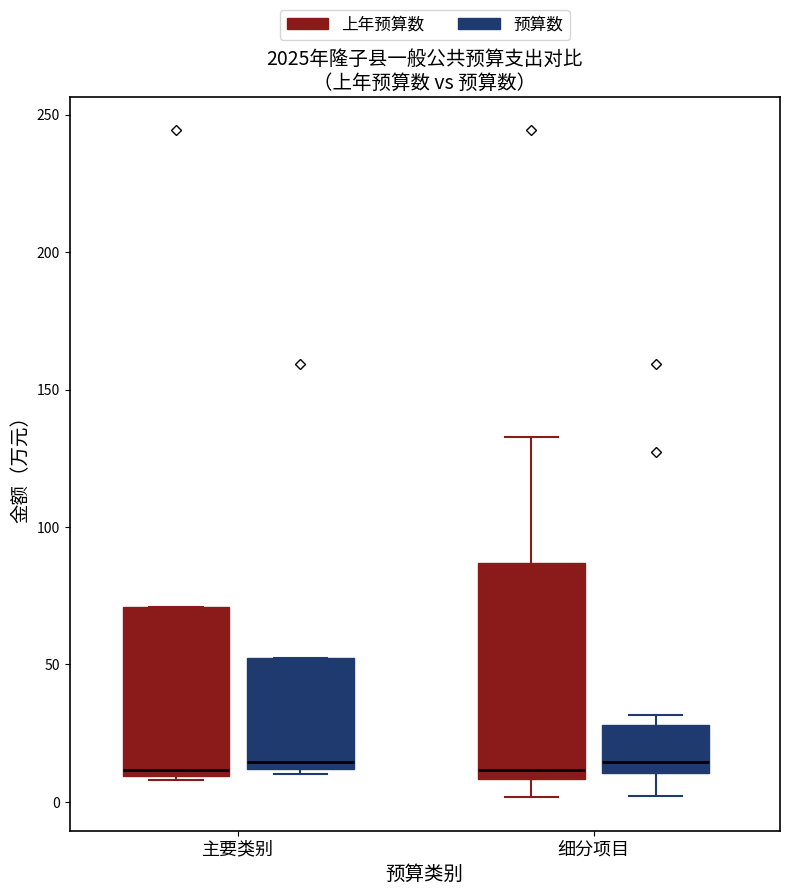

Which box is the tallest, from its lower edge to its upper edge?

细分项目 (上年预算数)